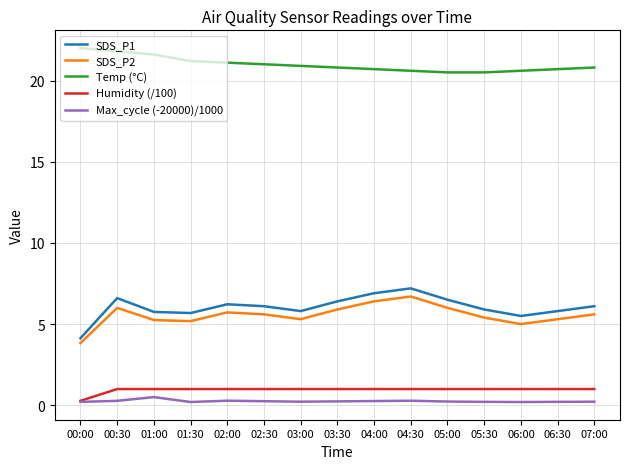

What is the difference between the second highest and minimum values in the SDS_P1 series?

2.8